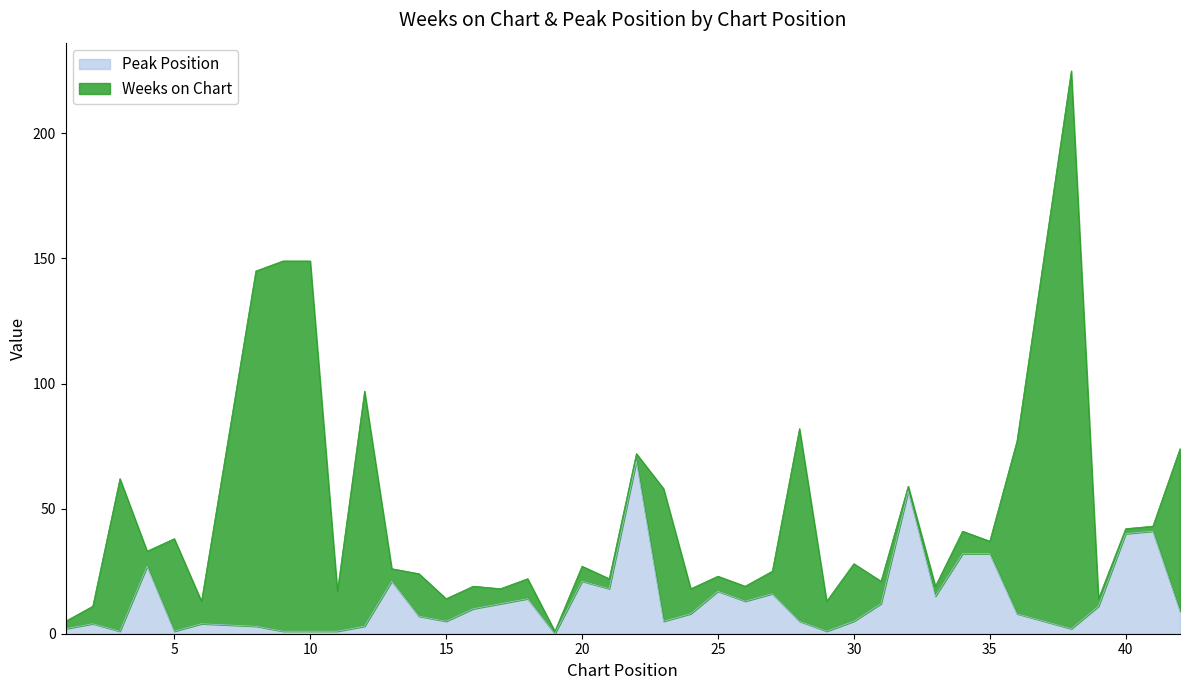

What is the difference between the values at 14 and 36?

1